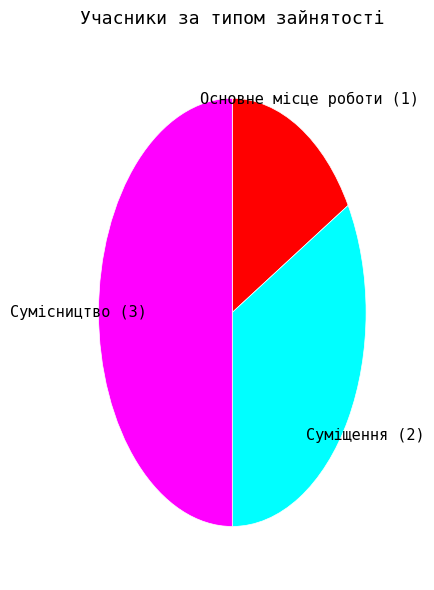

Combined, do Суміщення and Сумісництво account for over 50%?

Yes